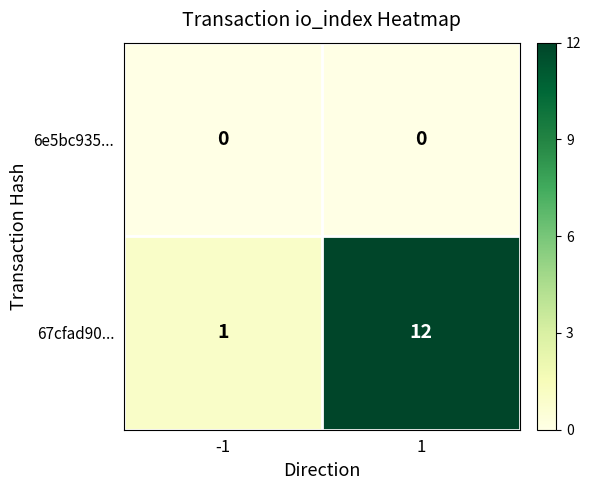

The 67cfad90... series shows 1 at -1. True or false?

True